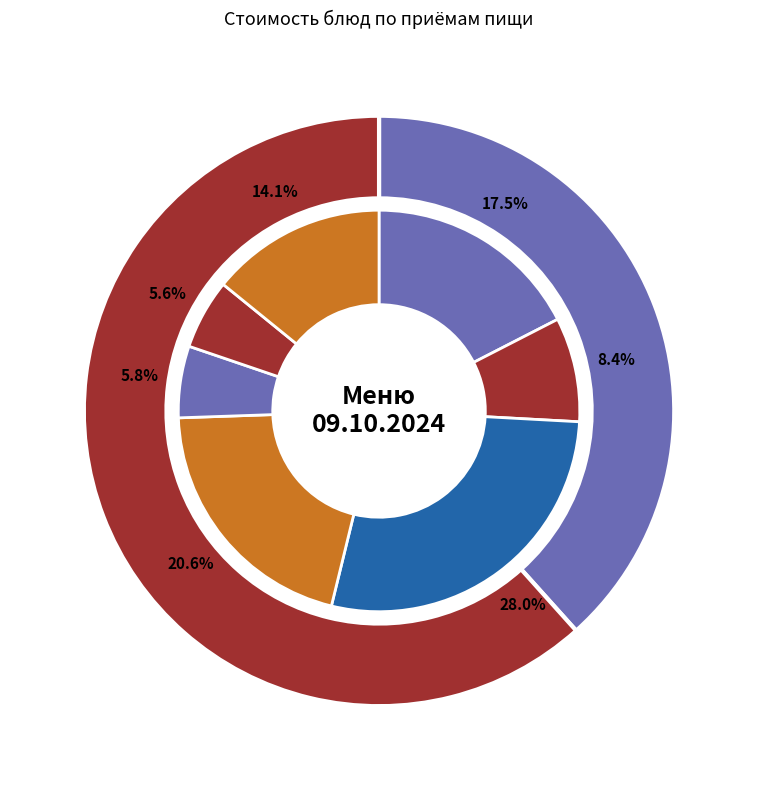

To the nearest percent, what portion does фрукты represent?

12%